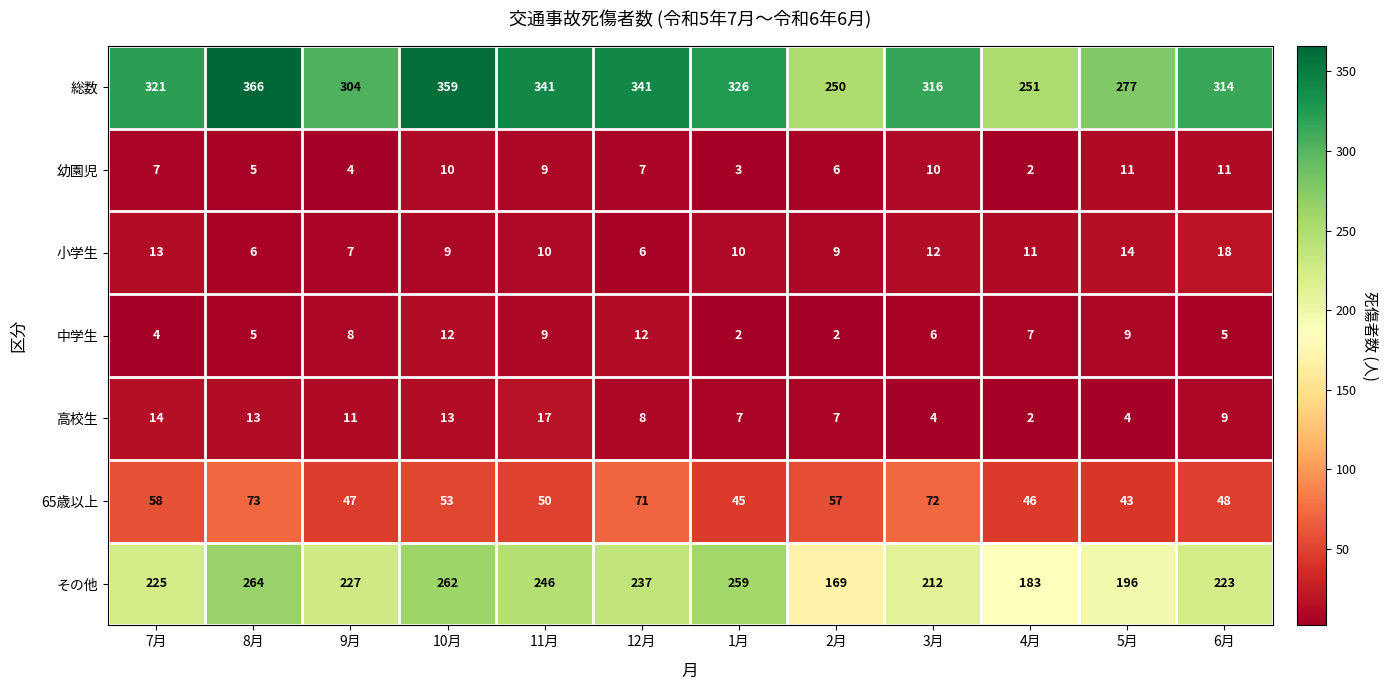

What is the greatest value displayed?

366